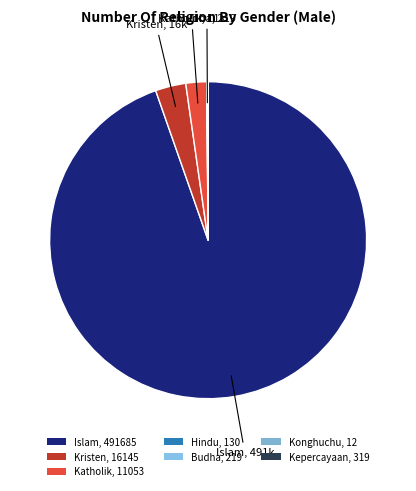

Combined, do Kristen and Hindu account for over 50%?

No